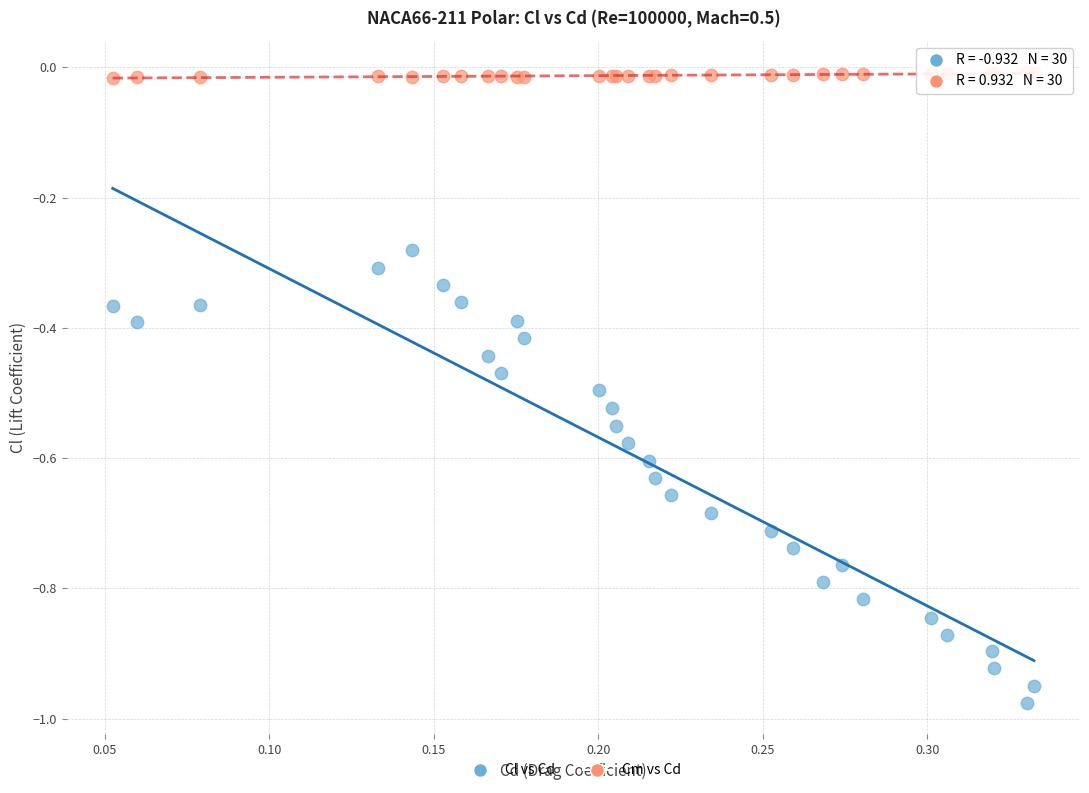

Which series reaches the minimum Y coordinate?

Cl vs Cd